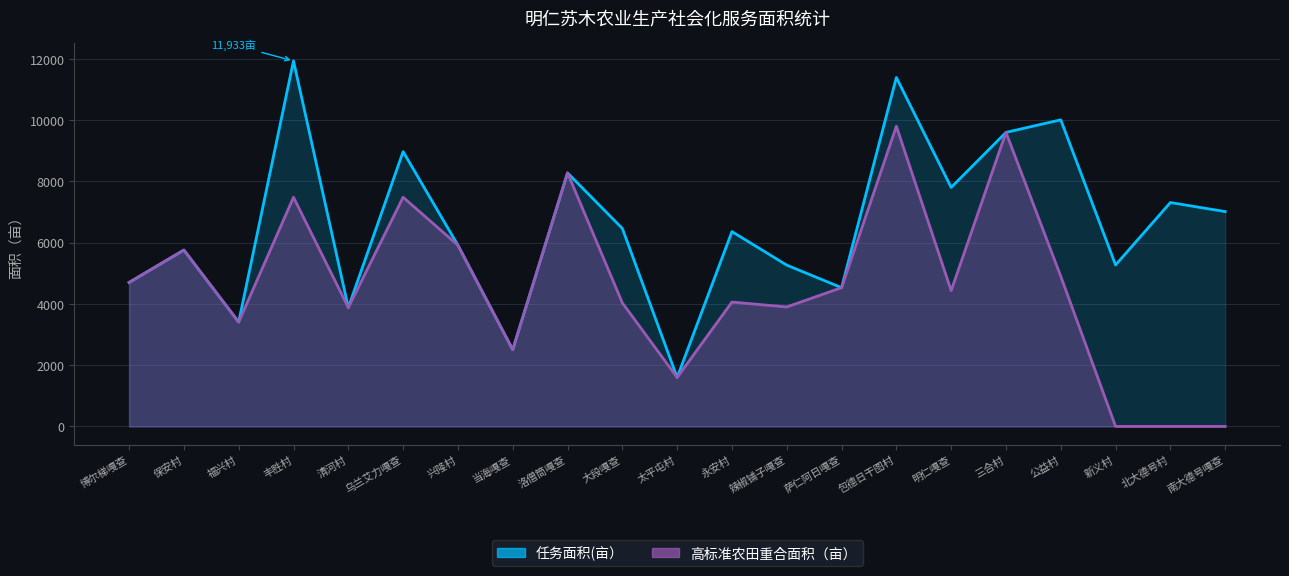

Which label corresponds to the largest value in the chart?

丰胜村